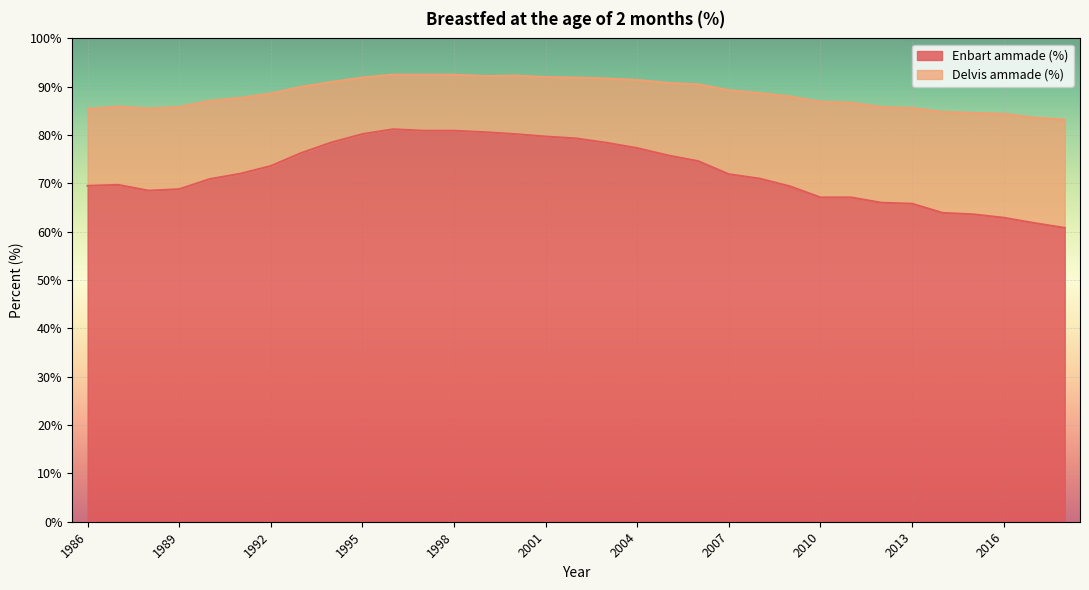

What is the total value across all series at 1989?

85.8